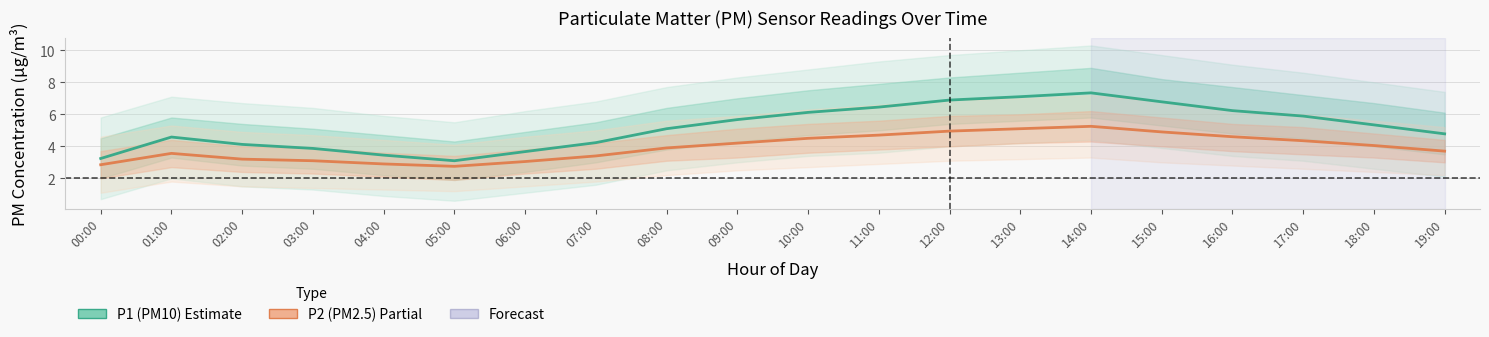

What is the difference between the maximum and minimum values in the P1 (PM10) series?

4.2